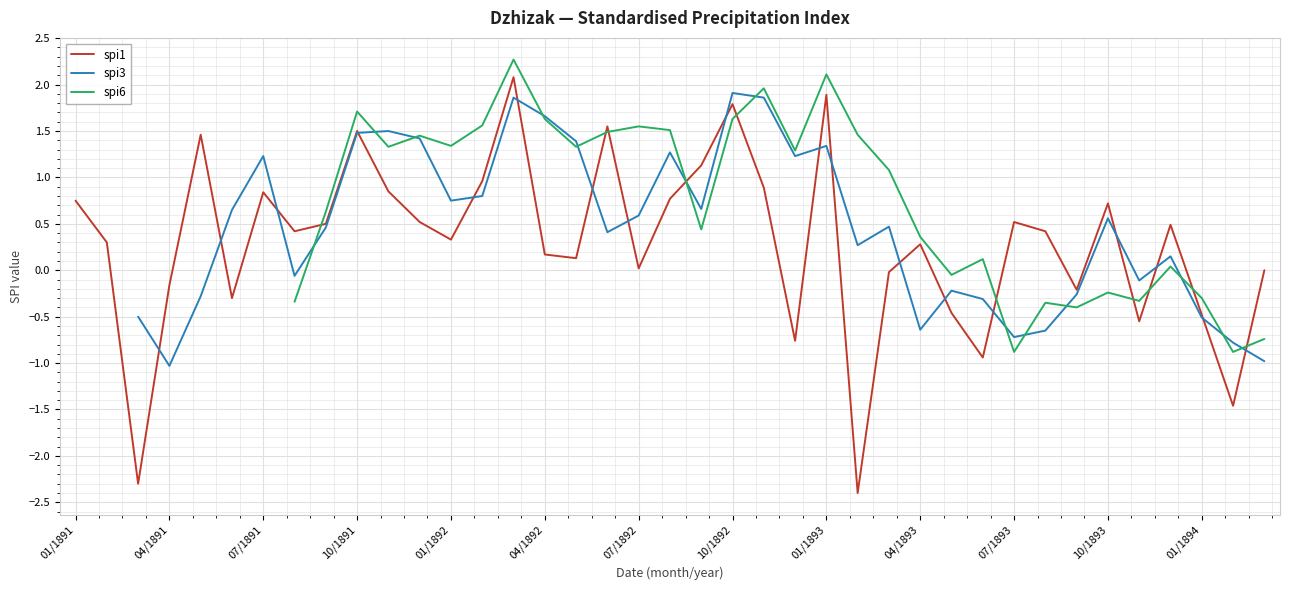

How many categories are shown in the chart?

39